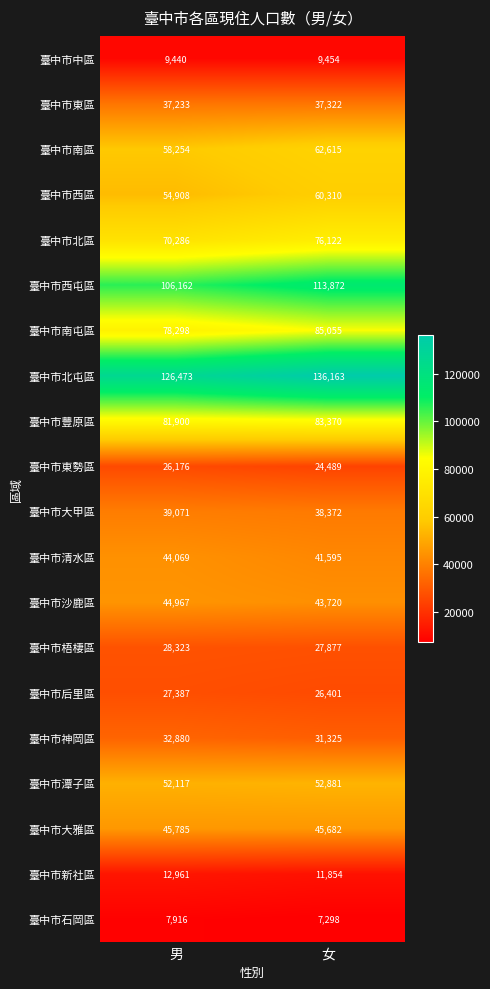

Rank the series at 男 from highest to lowest value.

臺中市北屯區, 臺中市西屯區, 臺中市豐原區, 臺中市南屯區, 臺中市北區, 臺中市南區, 臺中市西區, 臺中市潭子區, 臺中市大雅區, 臺中市沙鹿區, 臺中市清水區, 臺中市大甲區, 臺中市東區, 臺中市神岡區, 臺中市梧棲區, 臺中市后里區, 臺中市東勢區, 臺中市新社區, 臺中市中區, 臺中市石岡區